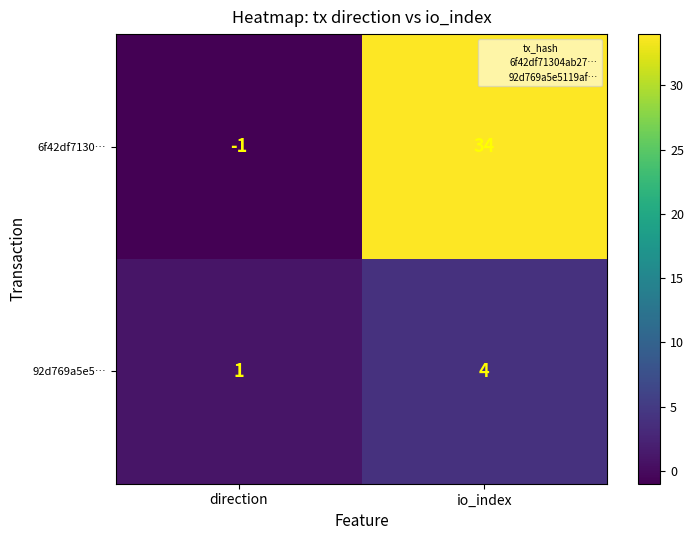

Rank the series by their maximum value, from lowest to highest.

92d769a5e5…, 6f42df7130…